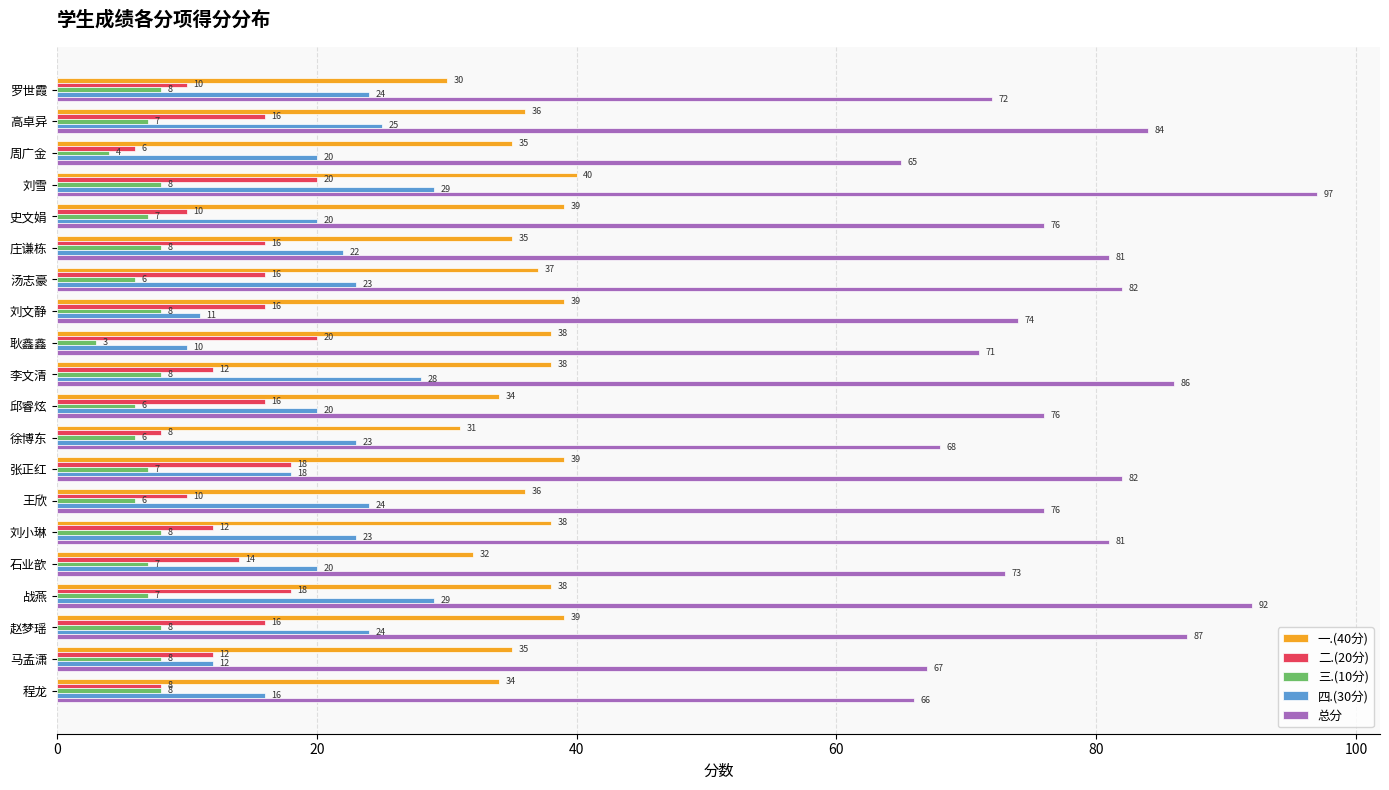

Count the 二.(20分) values in the range 10 to 16.

13